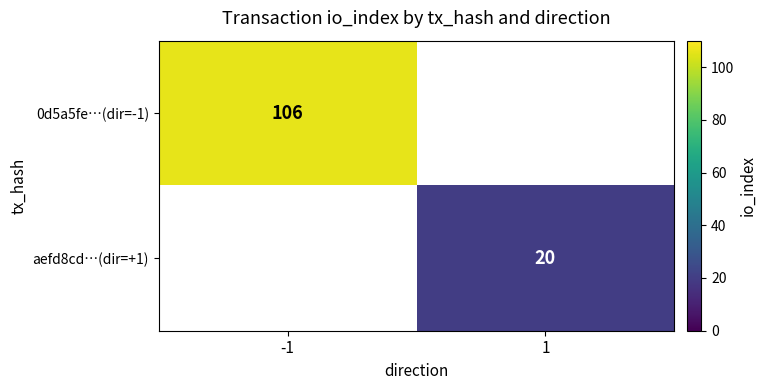

Which series has the largest range (max minus min)?

0d5a5fe…(dir=-1)